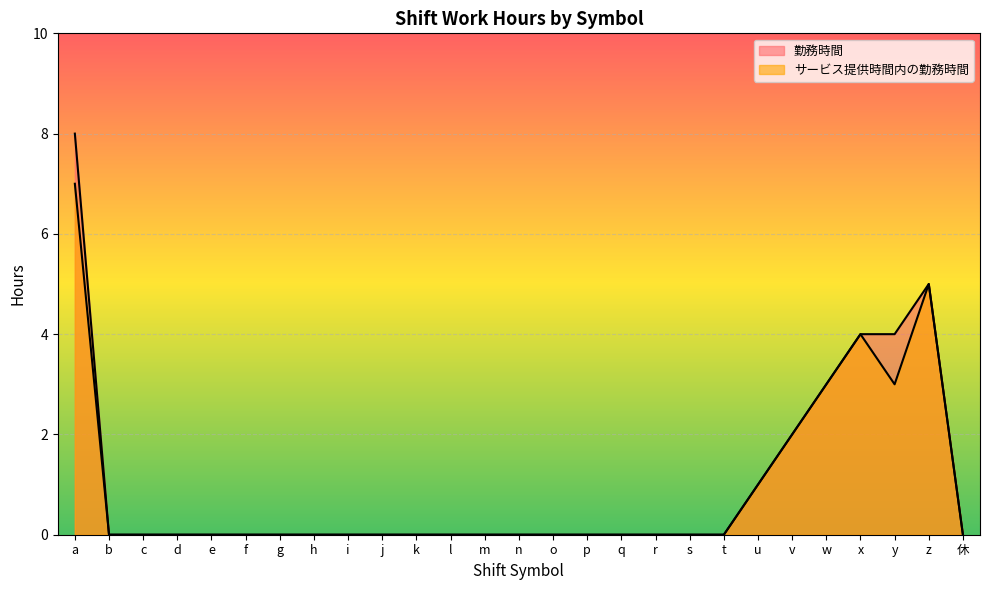

Is it true that 勤務時間 equals 5 at x?

False